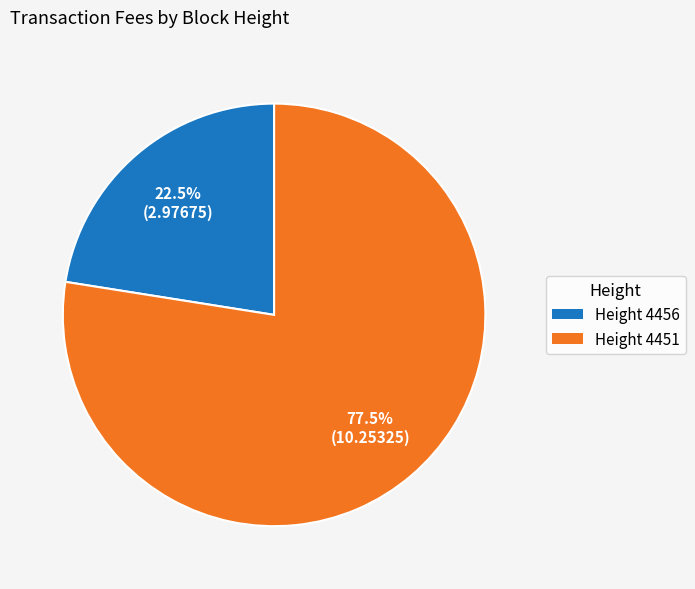

How many segments does this pie chart have?

2